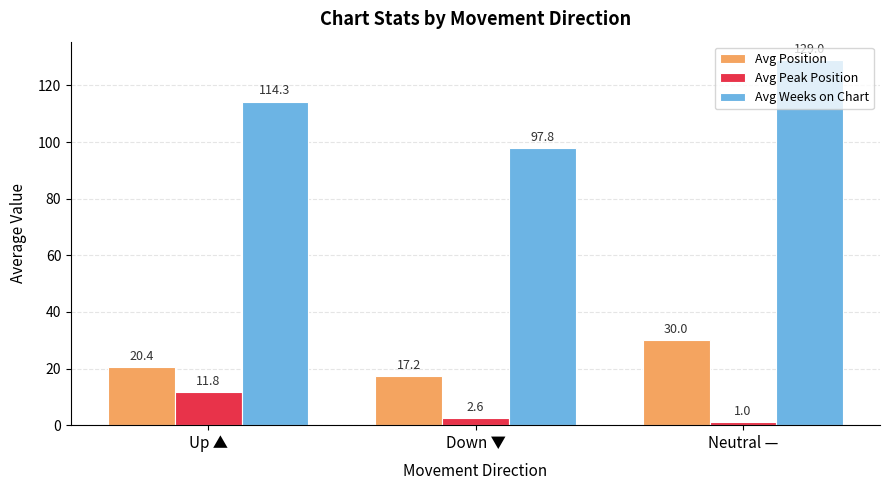

What is the total value across all series at Up ▲?

146.5